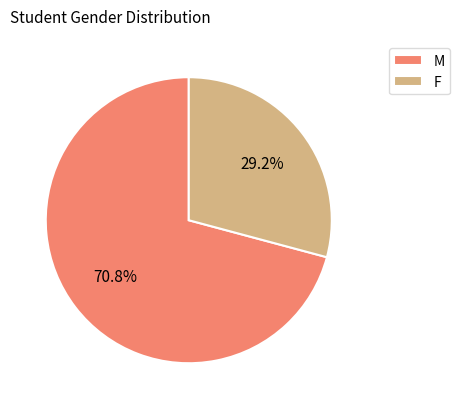

Is it true that F is 15% of the pie?

False